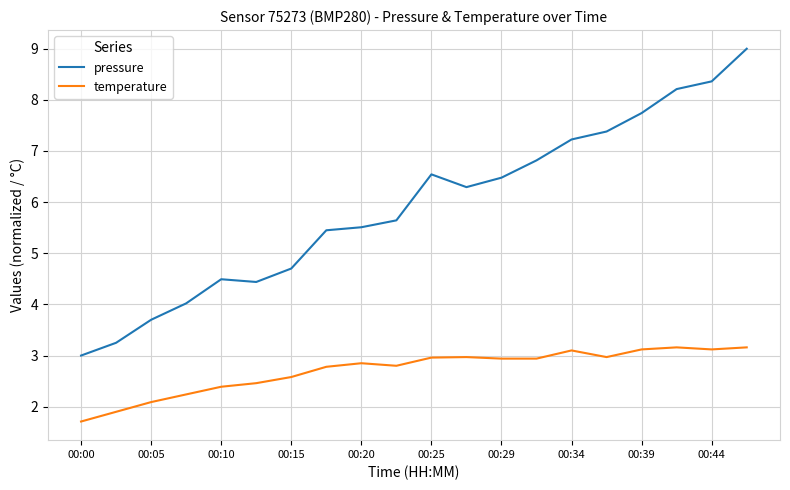

Which series has the largest total across all categories?

pressure